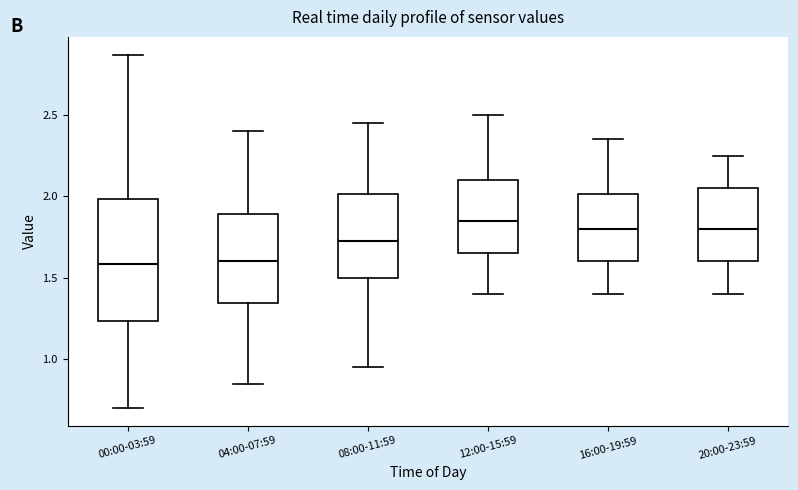

Reading left to right, read every box against the y-axis: the position of its median line, the range the box covers, and the ends of its whiskers. The values are not printed on the chart, so give them approximately, as read against the axis.

00:00-03:59: median 1.60, box 1.25 to 2.00, whiskers 0.70 to 2.85
04:00-07:59: median 1.60, box 1.35 to 1.90, whiskers 0.85 to 2.40
08:00-11:59: median 1.75, box 1.50 to 2.00, whiskers 0.95 to 2.45
12:00-15:59: median 1.85, box 1.65 to 2.10, whiskers 1.40 to 2.50
16:00-19:59: median 1.80, box 1.60 to 2.00, whiskers 1.40 to 2.35
20:00-23:59: median 1.80, box 1.60 to 2.05, whiskers 1.40 to 2.25